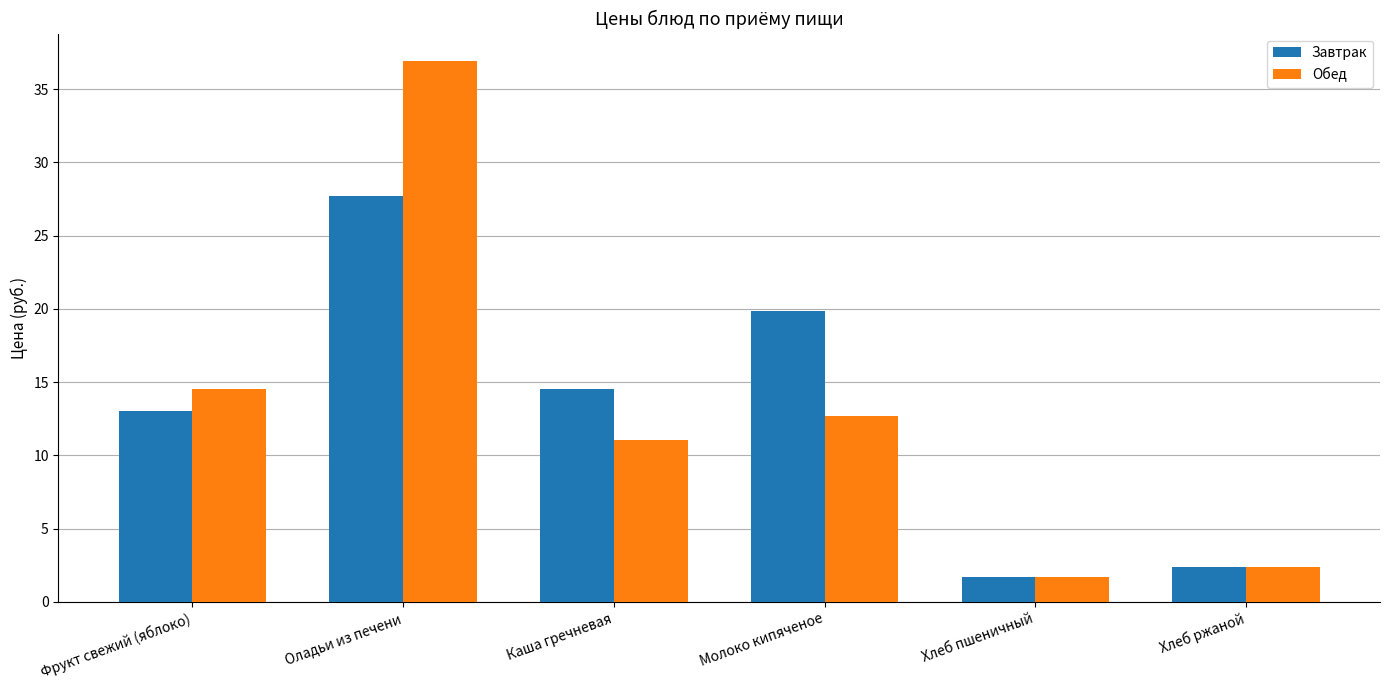

Rank the series by their maximum value, from lowest to highest.

Завтрак, Обед